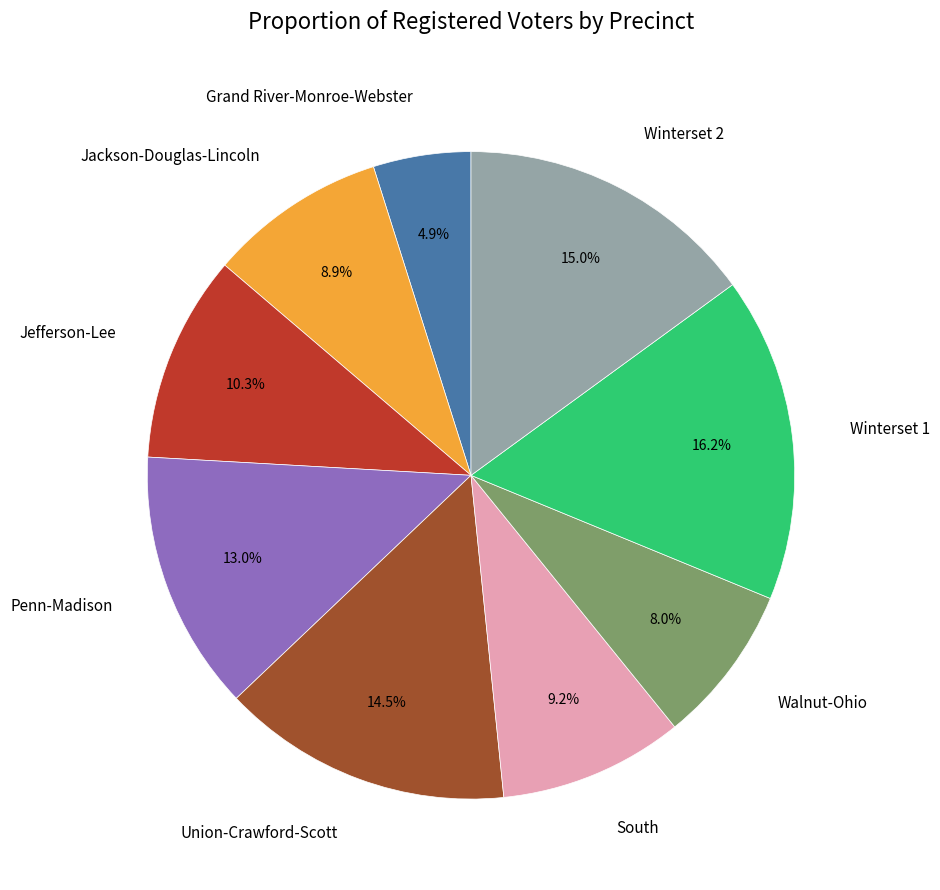

Count the number of slices in the pie.

9